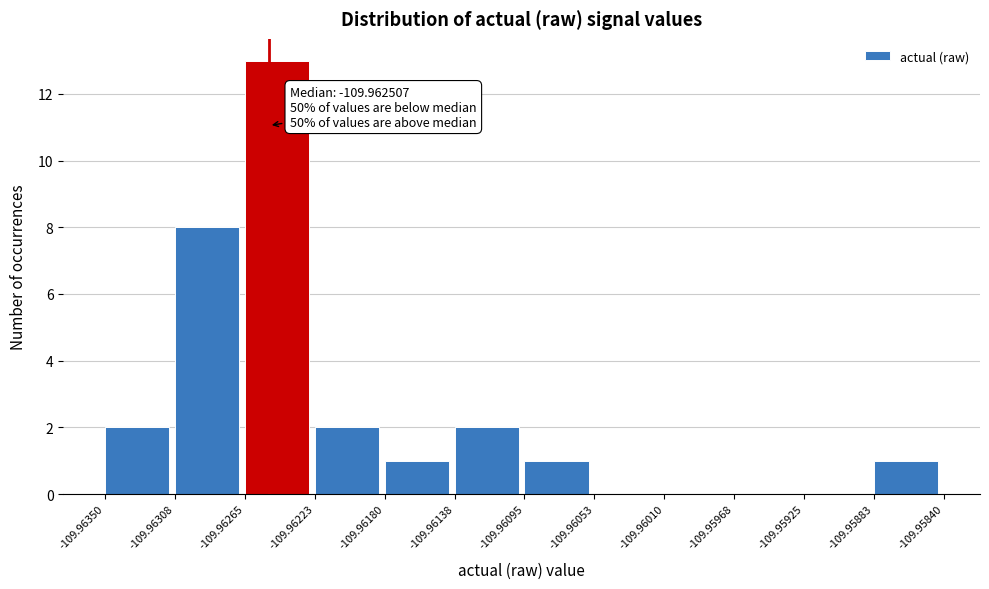

Which range on the x-axis has the tallest bar?

-109.96265 to -109.96223